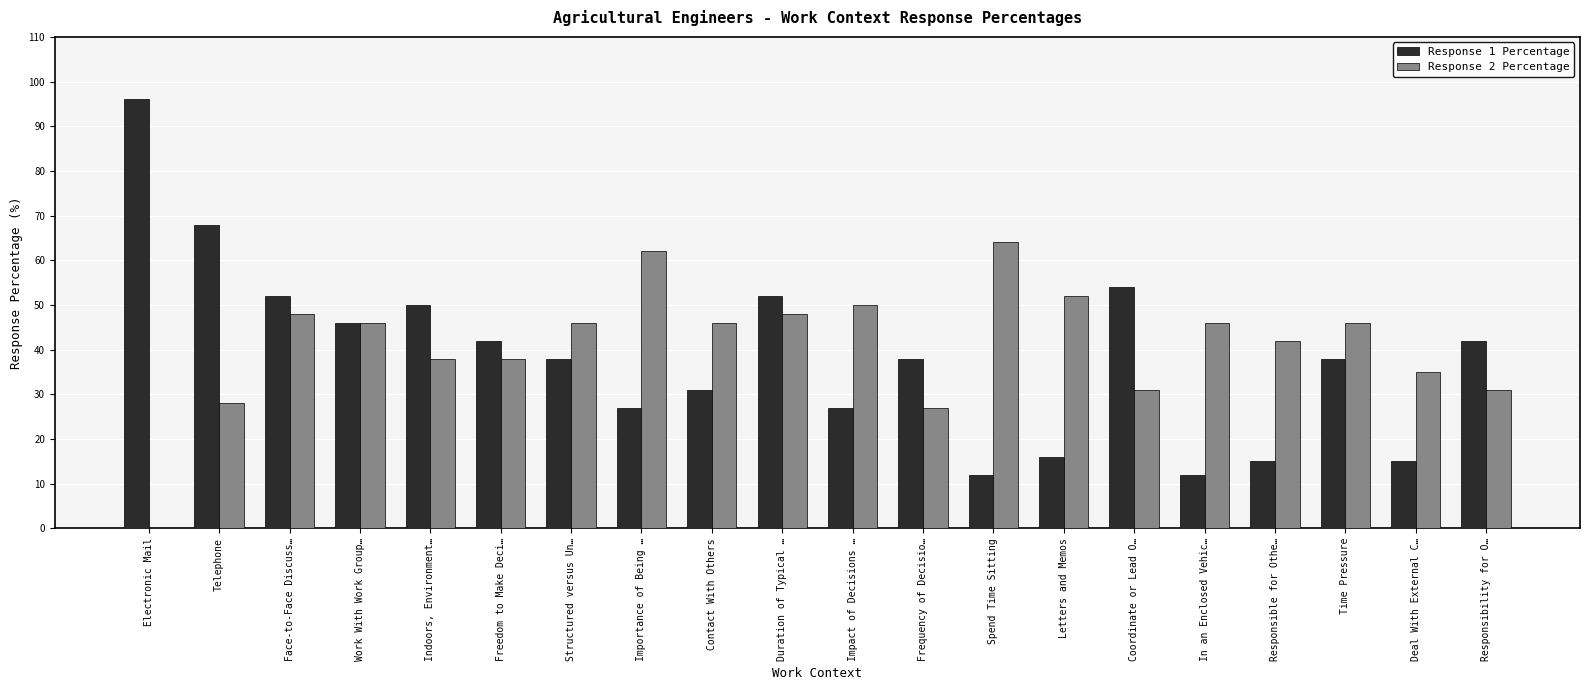

How many categories are shown in the chart?

20